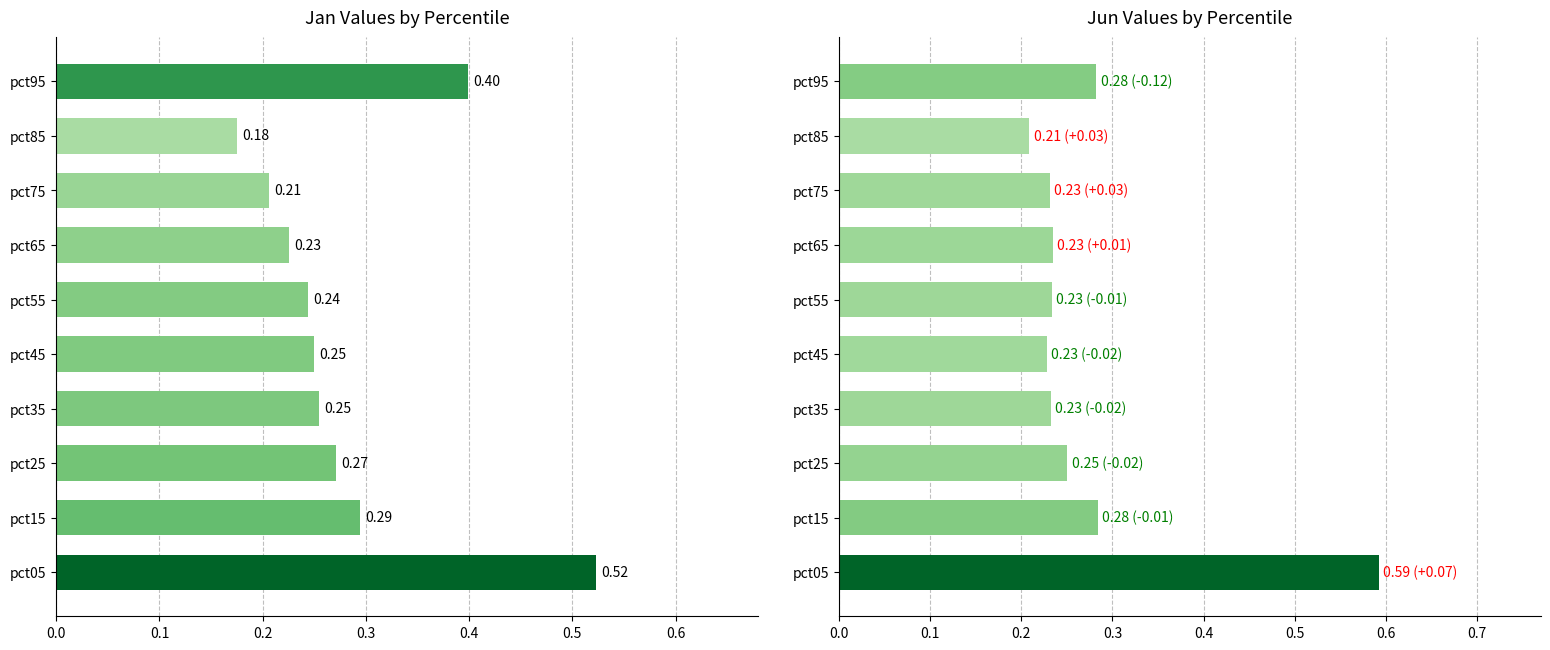

List the series in order of their peak value, highest first.

Jun, Jan